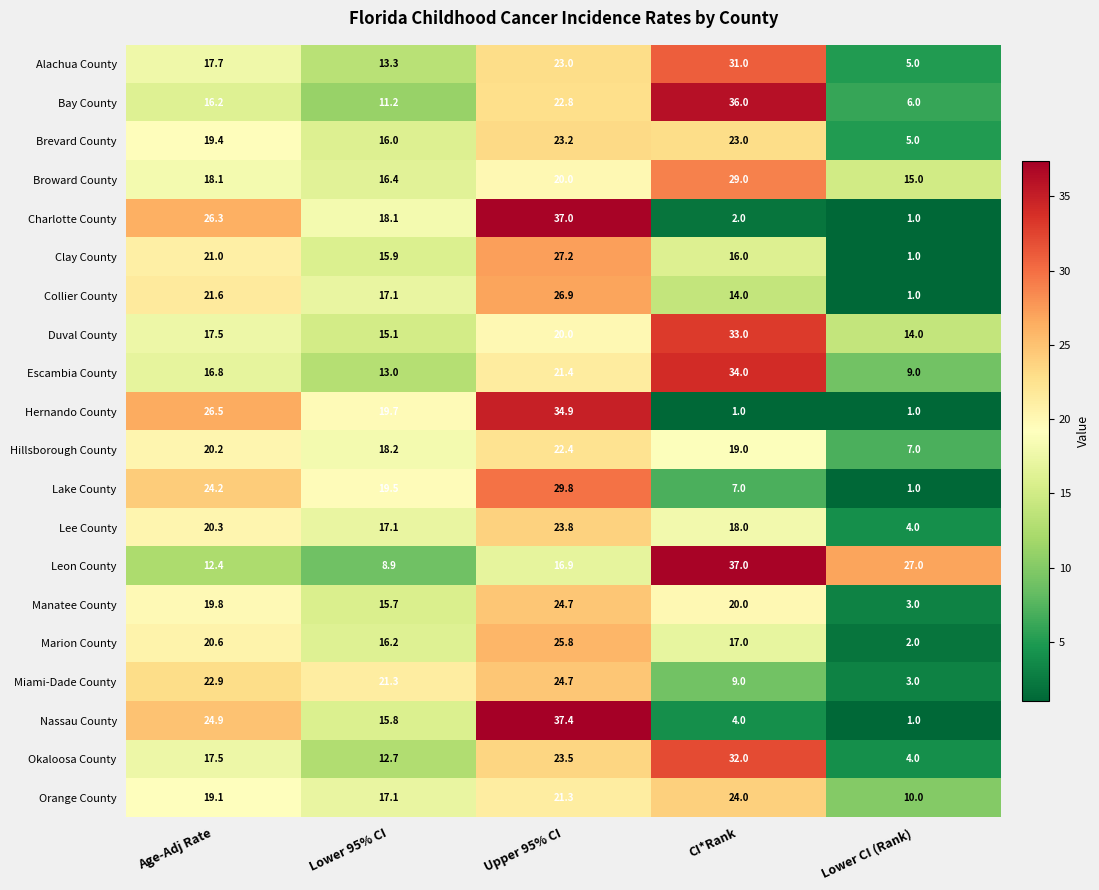

Where is Lake County nearest to the value 15?

Lower 95% CI